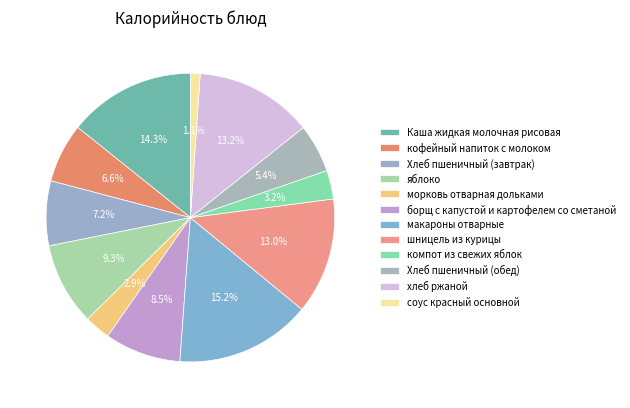

To the nearest percent, what percentage of the pie is компот из свежих яблок?

3%